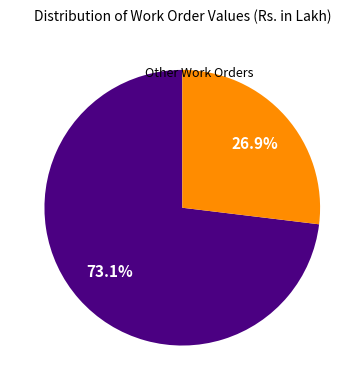

Is there a majority slice in this chart?

Yes